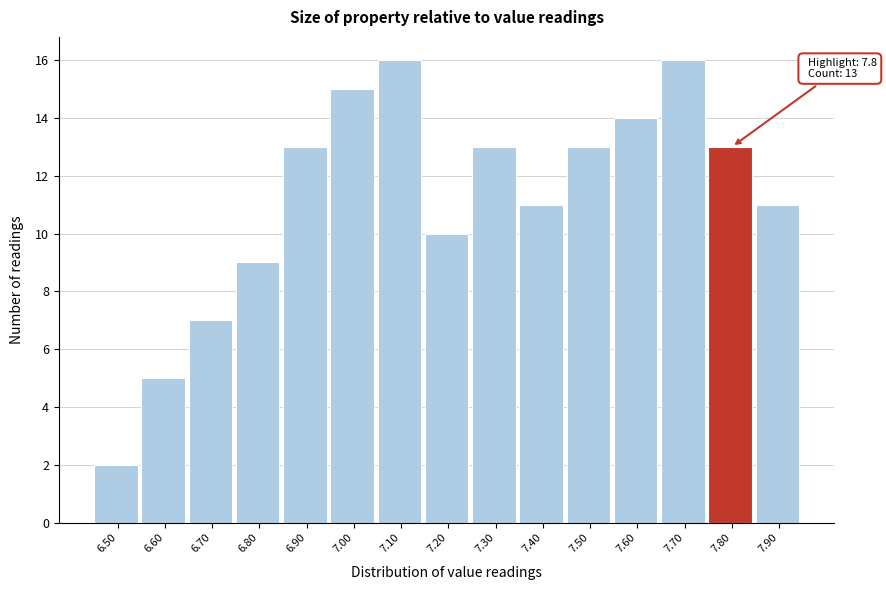

Reading left to right, extract all data points from this chart.

6.50=2	6.60=5	6.70=7	6.80=9	6.90=13	7.00=15	7.10=16	7.20=10	7.30=13	7.40=11	7.50=13	7.60=14	7.70=16	7.80=13	7.90=11